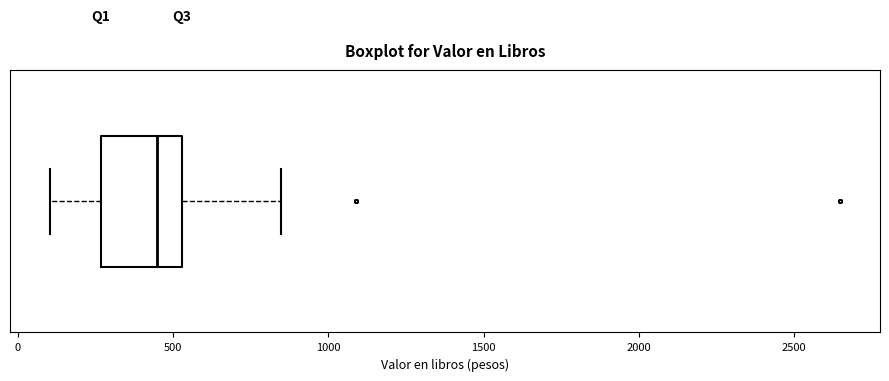

Read this box plot against the x-axis: the position of the median line, the range covered by the box, and the ends of both whiskers. The values are not printed on the chart, so give them approximately, as read against the axis.

median 450, box 250 to 550, whiskers 100 to 850